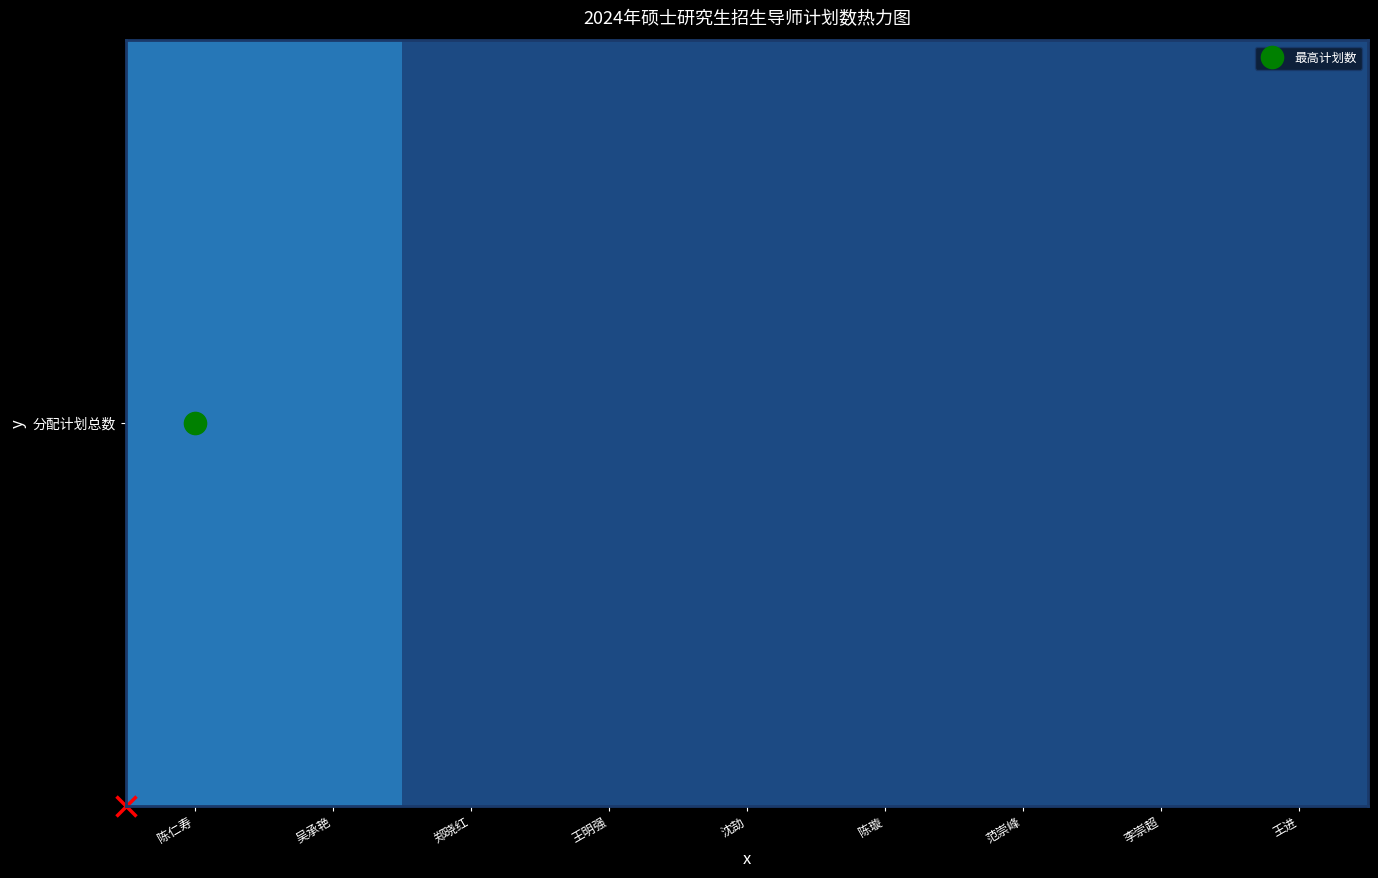

Reading left to right, extract all data points from this chart.

陈仁寿=3	吴承艳=3	郑晓红=2	王明强=2	沈劼=2	陈璇=2	范崇峰=2	李崇超=2	王进=2